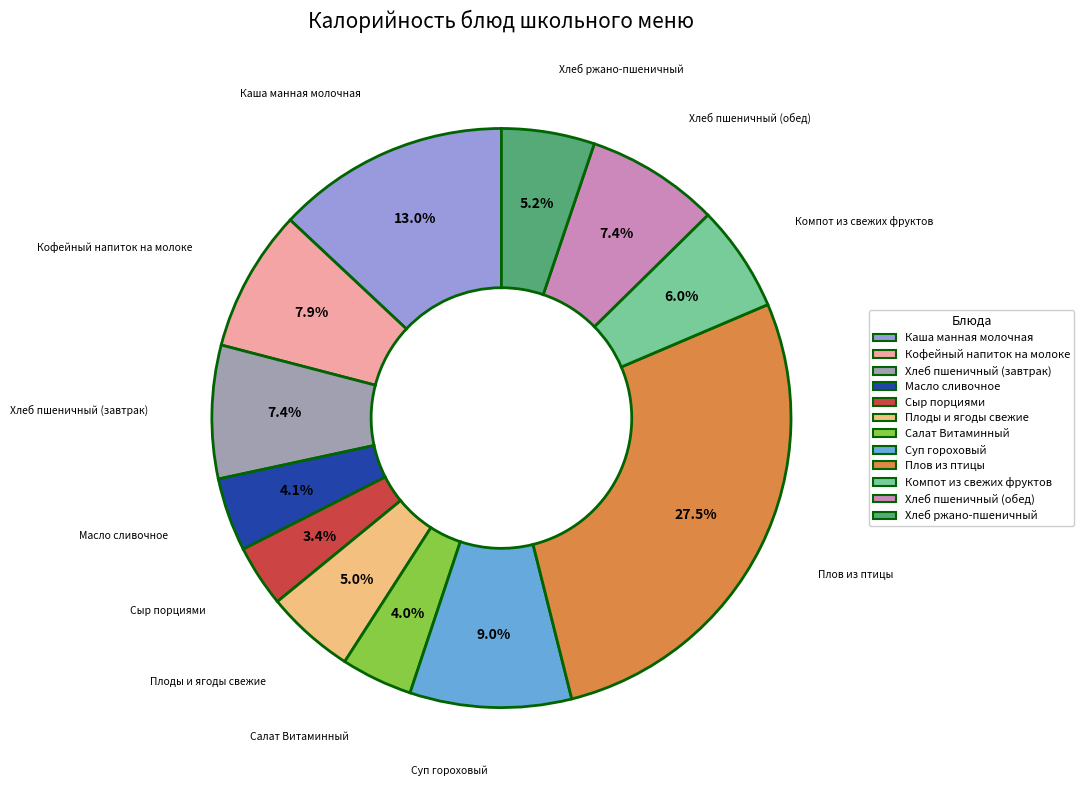

How much of the chart is everything except Хлеб пшеничный (завтрак)?

92.6%